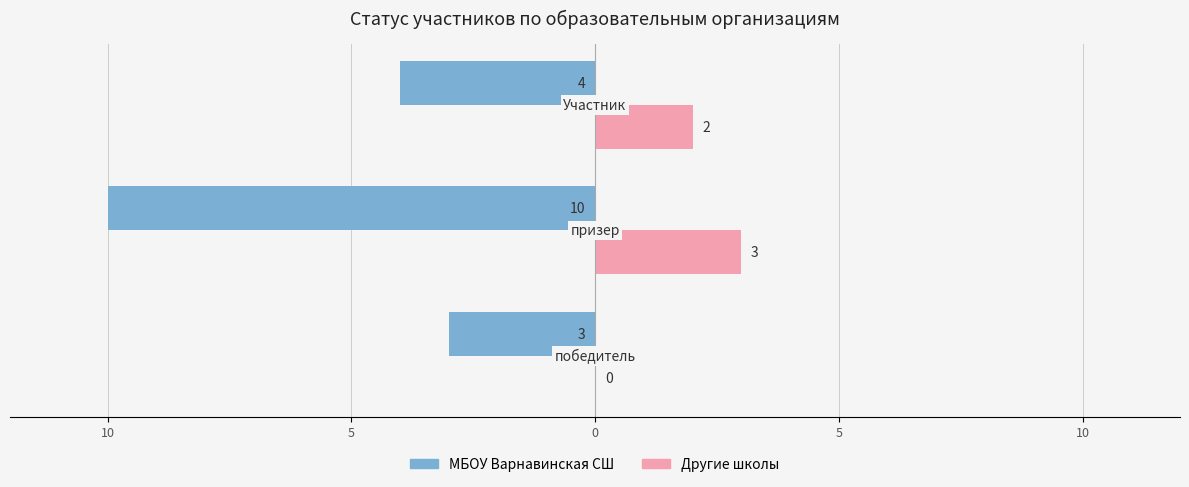

What are all the series names shown in the legend?

МБОУ Варнавинская СШ, Другие школы